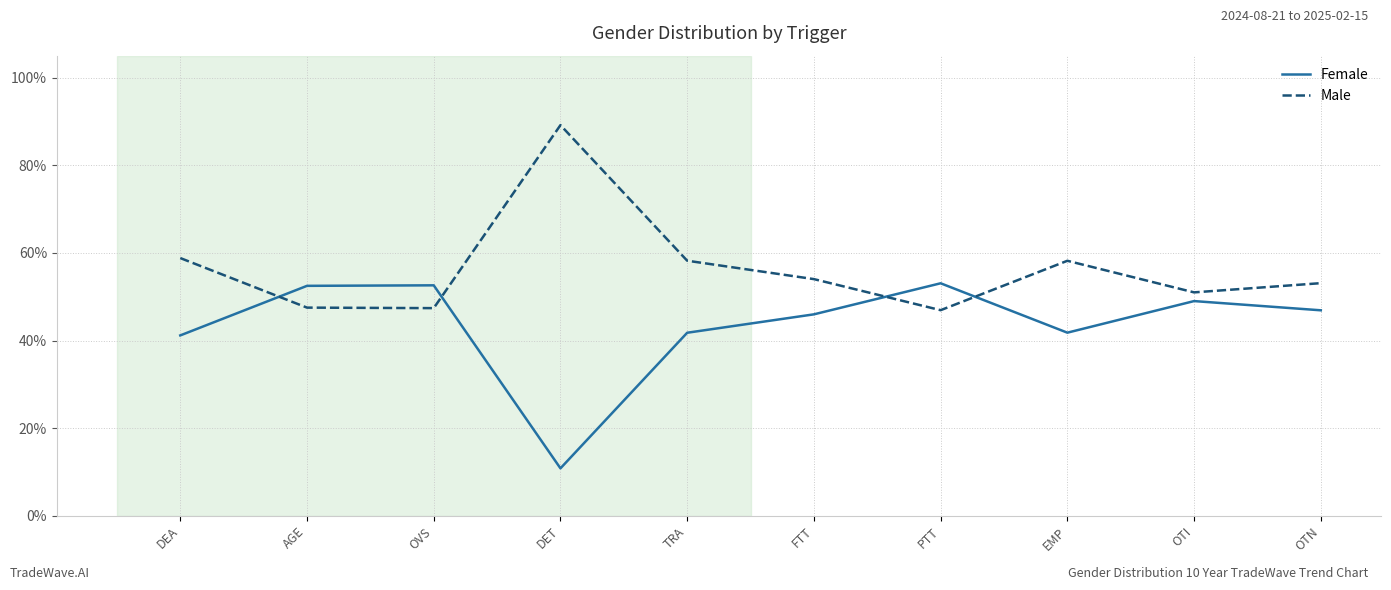

The Male series shows 0.6 at EMP. True or false?

True